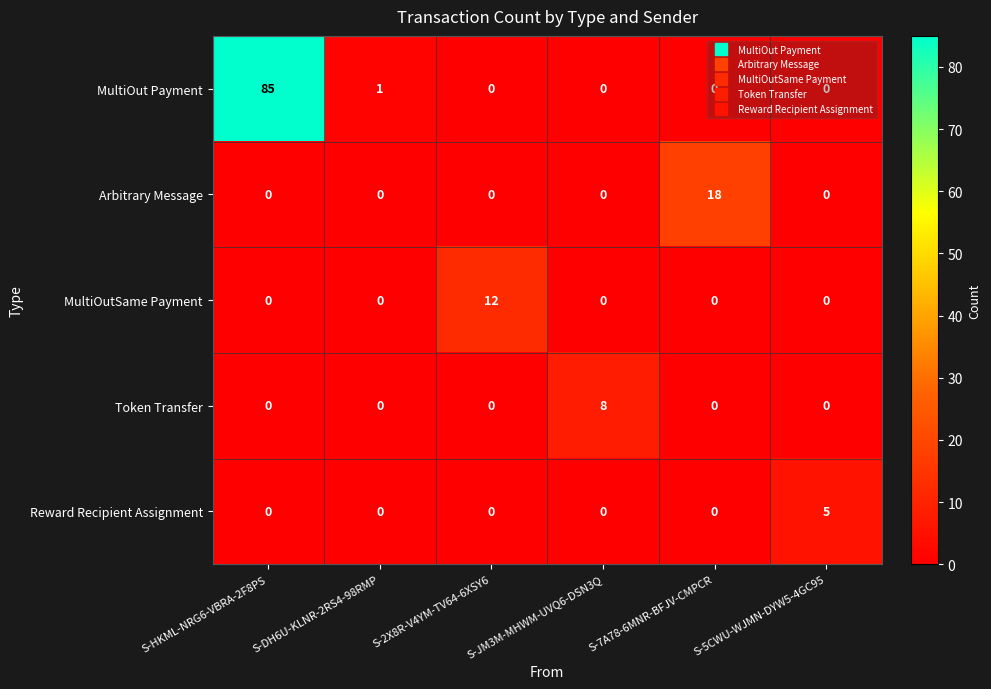

The value of Token Transfer at S-HKML-NRG6-VBRA-2F8PS is -4. True or false?

False